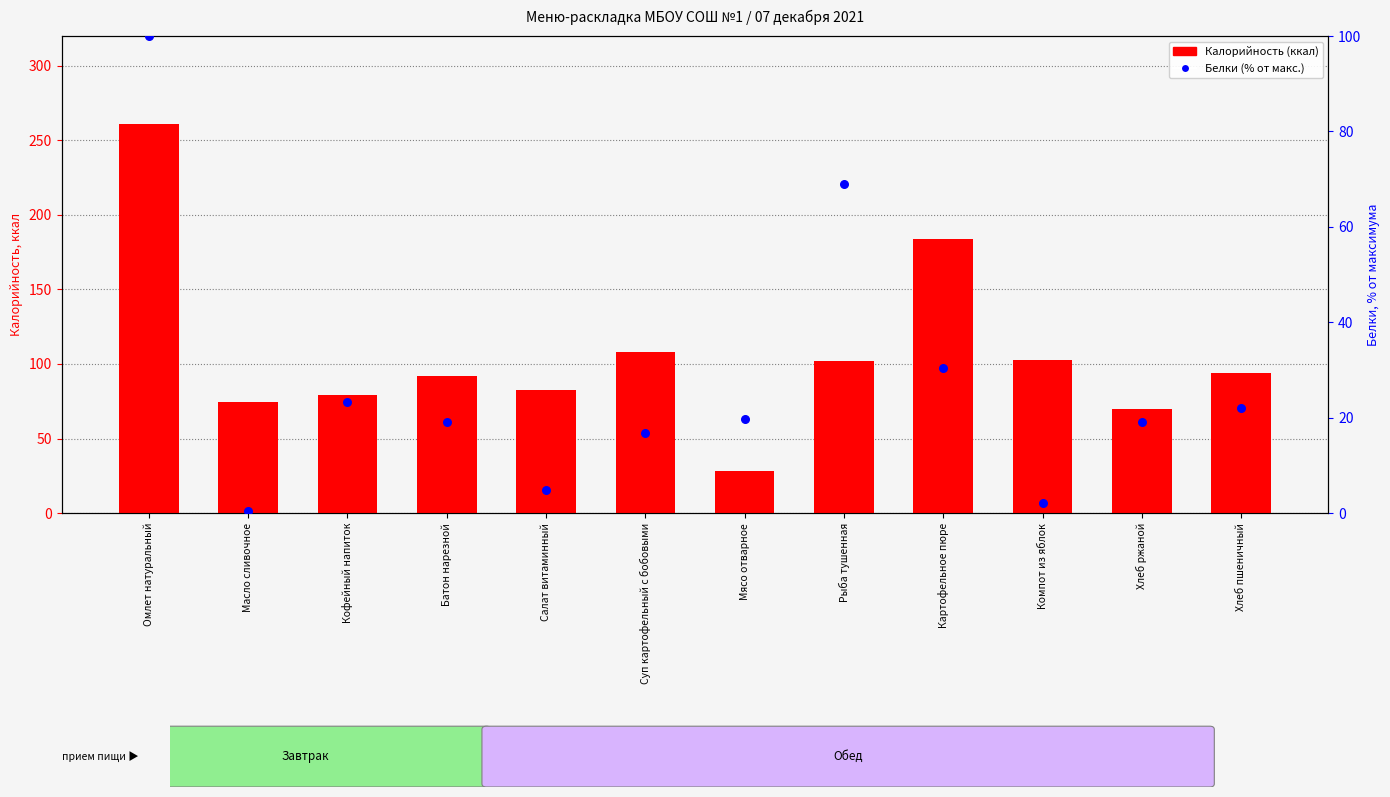

Is the value of Белки (% от макс.) at Масло сливочное greater than the value of Калорийность (ккал) at Салат витаминный?

No